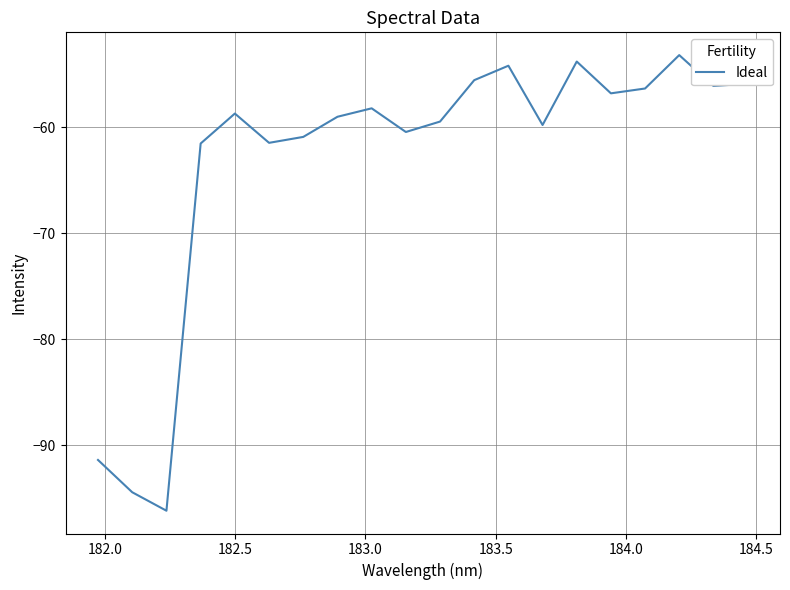

What is the greatest value displayed?

-53.2